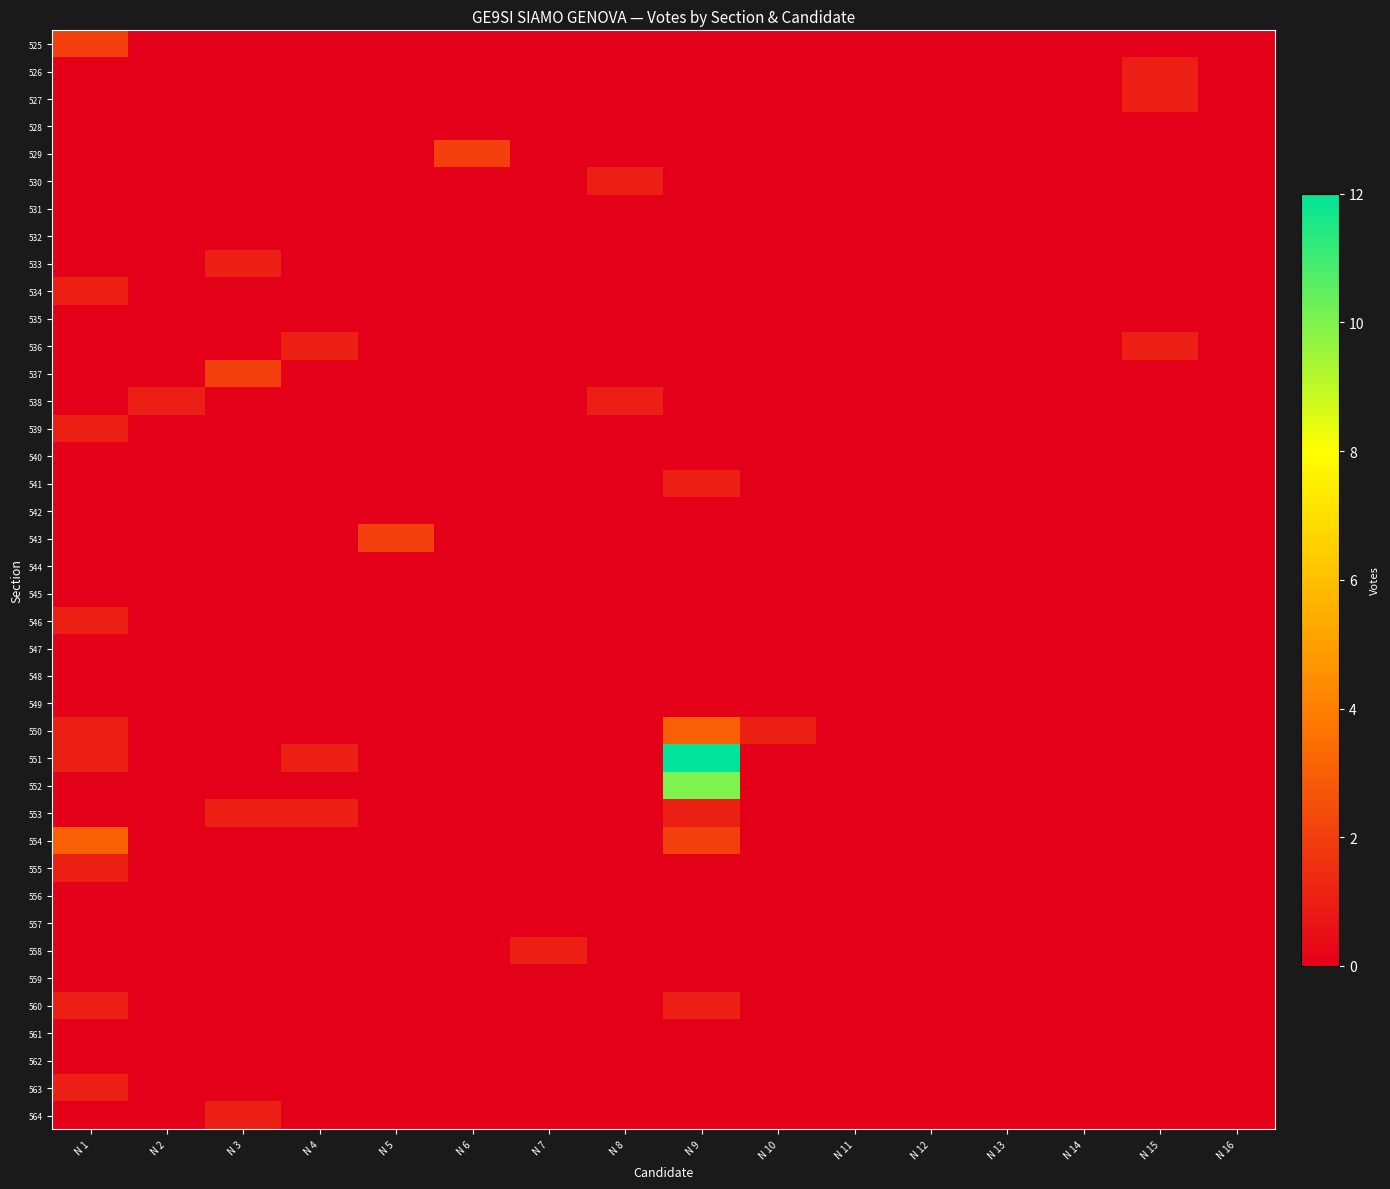

Reading left to right, what are all the values shown in this chart?

525: N 1=2	N 2=0	N 3=0	N 4=0	N 5=0	N 6=0	N 7=0	N 8=0	N 9=0	N 10=0	N 11=0	N 12=0	N 13=0	N 14=0	N 15=0	N 16=0
526: N 1=0	N 2=0	N 3=0	N 4=0	N 5=0	N 6=0	N 7=0	N 8=0	N 9=0	N 10=0	N 11=0	N 12=0	N 13=0	N 14=0	N 15=1	N 16=0
527: N 1=0	N 2=0	N 3=0	N 4=0	N 5=0	N 6=0	N 7=0	N 8=0	N 9=0	N 10=0	N 11=0	N 12=0	N 13=0	N 14=0	N 15=1	N 16=0
528: N 1=0	N 2=0	N 3=0	N 4=0	N 5=0	N 6=0	N 7=0	N 8=0	N 9=0	N 10=0	N 11=0	N 12=0	N 13=0	N 14=0	N 15=0	N 16=0
529: N 1=0	N 2=0	N 3=0	N 4=0	N 5=0	N 6=2	N 7=0	N 8=0	N 9=0	N 10=0	N 11=0	N 12=0	N 13=0	N 14=0	N 15=0	N 16=0
530: N 1=0	N 2=0	N 3=0	N 4=0	N 5=0	N 6=0	N 7=0	N 8=1	N 9=0	N 10=0	N 11=0	N 12=0	N 13=0	N 14=0	N 15=0	N 16=0
531: N 1=0	N 2=0	N 3=0	N 4=0	N 5=0	N 6=0	N 7=0	N 8=0	N 9=0	N 10=0	N 11=0	N 12=0	N 13=0	N 14=0	N 15=0	N 16=0
532: N 1=0	N 2=0	N 3=0	N 4=0	N 5=0	N 6=0	N 7=0	N 8=0	N 9=0	N 10=0	N 11=0	N 12=0	N 13=0	N 14=0	N 15=0	N 16=0
533: N 1=0	N 2=0	N 3=1	N 4=0	N 5=0	N 6=0	N 7=0	N 8=0	N 9=0	N 10=0	N 11=0	N 12=0	N 13=0	N 14=0	N 15=0	N 16=0
534: N 1=1	N 2=0	N 3=0	N 4=0	N 5=0	N 6=0	N 7=0	N 8=0	N 9=0	N 10=0	N 11=0	N 12=0	N 13=0	N 14=0	N 15=0	N 16=0
535: N 1=0	N 2=0	N 3=0	N 4=0	N 5=0	N 6=0	N 7=0	N 8=0	N 9=0	N 10=0	N 11=0	N 12=0	N 13=0	N 14=0	N 15=0	N 16=0
536: N 1=0	N 2=0	N 3=0	N 4=1	N 5=0	N 6=0	N 7=0	N 8=0	N 9=0	N 10=0	N 11=0	N 12=0	N 13=0	N 14=0	N 15=1	N 16=0
537: N 1=0	N 2=0	N 3=2	N 4=0	N 5=0	N 6=0	N 7=0	N 8=0	N 9=0	N 10=0	N 11=0	N 12=0	N 13=0	N 14=0	N 15=0	N 16=0
538: N 1=0	N 2=1	N 3=0	N 4=0	N 5=0	N 6=0	N 7=0	N 8=1	N 9=0	N 10=0	N 11=0	N 12=0	N 13=0	N 14=0	N 15=0	N 16=0
539: N 1=1	N 2=0	N 3=0	N 4=0	N 5=0	N 6=0	N 7=0	N 8=0	N 9=0	N 10=0	N 11=0	N 12=0	N 13=0	N 14=0	N 15=0	N 16=0
540: N 1=0	N 2=0	N 3=0	N 4=0	N 5=0	N 6=0	N 7=0	N 8=0	N 9=0	N 10=0	N 11=0	N 12=0	N 13=0	N 14=0	N 15=0	N 16=0
541: N 1=0	N 2=0	N 3=0	N 4=0	N 5=0	N 6=0	N 7=0	N 8=0	N 9=1	N 10=0	N 11=0	N 12=0	N 13=0	N 14=0	N 15=0	N 16=0
542: N 1=0	N 2=0	N 3=0	N 4=0	N 5=0	N 6=0	N 7=0	N 8=0	N 9=0	N 10=0	N 11=0	N 12=0	N 13=0	N 14=0	N 15=0	N 16=0
543: N 1=0	N 2=0	N 3=0	N 4=0	N 5=2	N 6=0	N 7=0	N 8=0	N 9=0	N 10=0	N 11=0	N 12=0	N 13=0	N 14=0	N 15=0	N 16=0
544: N 1=0	N 2=0	N 3=0	N 4=0	N 5=0	N 6=0	N 7=0	N 8=0	N 9=0	N 10=0	N 11=0	N 12=0	N 13=0	N 14=0	N 15=0	N 16=0
545: N 1=0	N 2=0	N 3=0	N 4=0	N 5=0	N 6=0	N 7=0	N 8=0	N 9=0	N 10=0	N 11=0	N 12=0	N 13=0	N 14=0	N 15=0	N 16=0
546: N 1=1	N 2=0	N 3=0	N 4=0	N 5=0	N 6=0	N 7=0	N 8=0	N 9=0	N 10=0	N 11=0	N 12=0	N 13=0	N 14=0	N 15=0	N 16=0
547: N 1=0	N 2=0	N 3=0	N 4=0	N 5=0	N 6=0	N 7=0	N 8=0	N 9=0	N 10=0	N 11=0	N 12=0	N 13=0	N 14=0	N 15=0	N 16=0
548: N 1=0	N 2=0	N 3=0	N 4=0	N 5=0	N 6=0	N 7=0	N 8=0	N 9=0	N 10=0	N 11=0	N 12=0	N 13=0	N 14=0	N 15=0	N 16=0
549: N 1=0	N 2=0	N 3=0	N 4=0	N 5=0	N 6=0	N 7=0	N 8=0	N 9=0	N 10=0	N 11=0	N 12=0	N 13=0	N 14=0	N 15=0	N 16=0
550: N 1=1	N 2=0	N 3=0	N 4=0	N 5=0	N 6=0	N 7=0	N 8=0	N 9=3	N 10=1	N 11=0	N 12=0	N 13=0	N 14=0	N 15=0	N 16=0
551: N 1=1	N 2=0	N 3=0	N 4=1	N 5=0	N 6=0	N 7=0	N 8=0	N 9=12	N 10=0	N 11=0	N 12=0	N 13=0	N 14=0	N 15=0	N 16=0
552: N 1=0	N 2=0	N 3=0	N 4=0	N 5=0	N 6=0	N 7=0	N 8=0	N 9=10	N 10=0	N 11=0	N 12=0	N 13=0	N 14=0	N 15=0	N 16=0
553: N 1=0	N 2=0	N 3=1	N 4=1	N 5=0	N 6=0	N 7=0	N 8=0	N 9=1	N 10=0	N 11=0	N 12=0	N 13=0	N 14=0	N 15=0	N 16=0
554: N 1=3	N 2=0	N 3=0	N 4=0	N 5=0	N 6=0	N 7=0	N 8=0	N 9=2	N 10=0	N 11=0	N 12=0	N 13=0	N 14=0	N 15=0	N 16=0
555: N 1=1	N 2=0	N 3=0	N 4=0	N 5=0	N 6=0	N 7=0	N 8=0	N 9=0	N 10=0	N 11=0	N 12=0	N 13=0	N 14=0	N 15=0	N 16=0
556: N 1=0	N 2=0	N 3=0	N 4=0	N 5=0	N 6=0	N 7=0	N 8=0	N 9=0	N 10=0	N 11=0	N 12=0	N 13=0	N 14=0	N 15=0	N 16=0
557: N 1=0	N 2=0	N 3=0	N 4=0	N 5=0	N 6=0	N 7=0	N 8=0	N 9=0	N 10=0	N 11=0	N 12=0	N 13=0	N 14=0	N 15=0	N 16=0
558: N 1=0	N 2=0	N 3=0	N 4=0	N 5=0	N 6=0	N 7=1	N 8=0	N 9=0	N 10=0	N 11=0	N 12=0	N 13=0	N 14=0	N 15=0	N 16=0
559: N 1=0	N 2=0	N 3=0	N 4=0	N 5=0	N 6=0	N 7=0	N 8=0	N 9=0	N 10=0	N 11=0	N 12=0	N 13=0	N 14=0	N 15=0	N 16=0
560: N 1=1	N 2=0	N 3=0	N 4=0	N 5=0	N 6=0	N 7=0	N 8=0	N 9=1	N 10=0	N 11=0	N 12=0	N 13=0	N 14=0	N 15=0	N 16=0
561: N 1=0	N 2=0	N 3=0	N 4=0	N 5=0	N 6=0	N 7=0	N 8=0	N 9=0	N 10=0	N 11=0	N 12=0	N 13=0	N 14=0	N 15=0	N 16=0
562: N 1=0	N 2=0	N 3=0	N 4=0	N 5=0	N 6=0	N 7=0	N 8=0	N 9=0	N 10=0	N 11=0	N 12=0	N 13=0	N 14=0	N 15=0	N 16=0
563: N 1=1	N 2=0	N 3=0	N 4=0	N 5=0	N 6=0	N 7=0	N 8=0	N 9=0	N 10=0	N 11=0	N 12=0	N 13=0	N 14=0	N 15=0	N 16=0
564: N 1=0	N 2=0	N 3=1	N 4=0	N 5=0	N 6=0	N 7=0	N 8=0	N 9=0	N 10=0	N 11=0	N 12=0	N 13=0	N 14=0	N 15=0	N 16=0